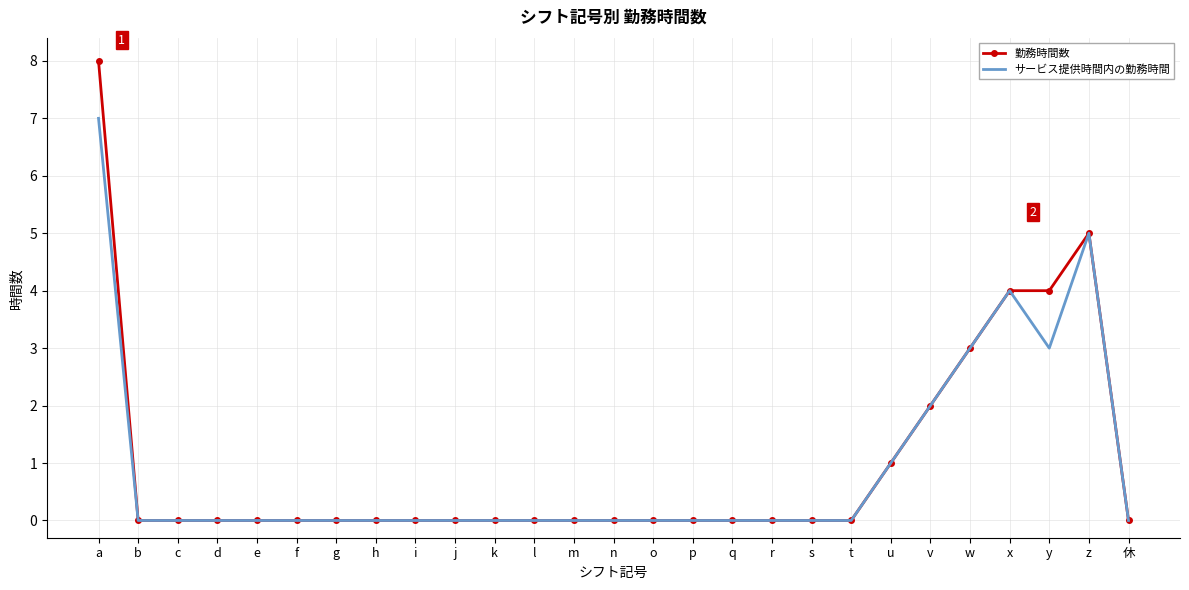

Is the value of サービス提供時間内の勤務時間 at z greater than the value of 勤務時間数 at 休?

Yes